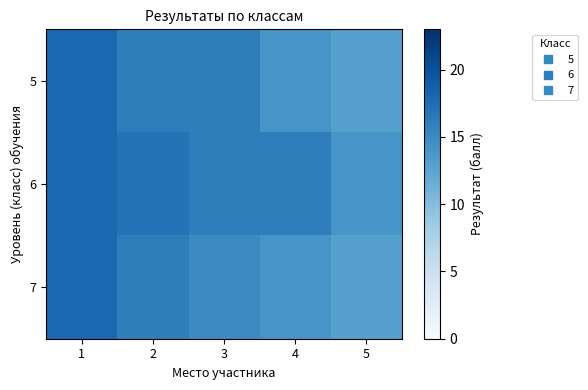

Reading left to right, transcribe all the data shown in this chart.

5: 1=18	2=16	3=16	4=14	5=13
6: 1=18	2=17	3=16	4=16	5=14
7: 1=18	2=16	3=15	4=14	5=13